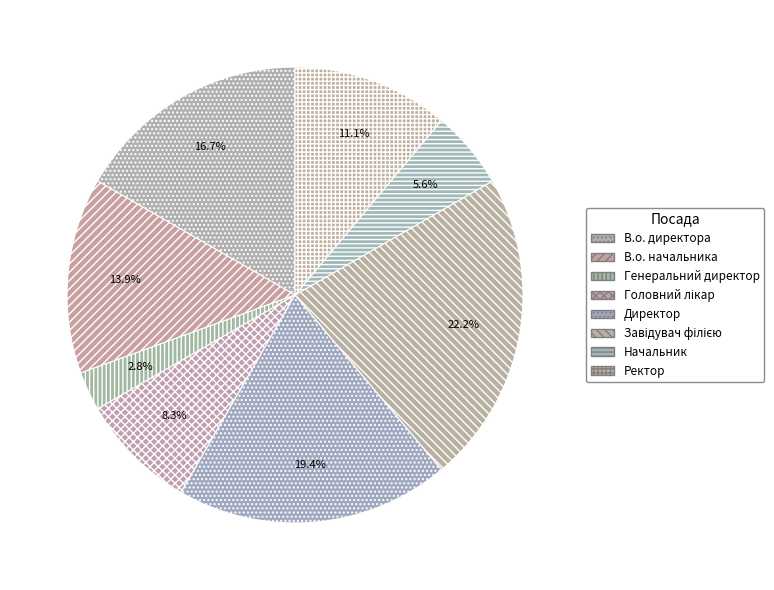

True or false: Головний лікар accounts for 14% of the total.

False